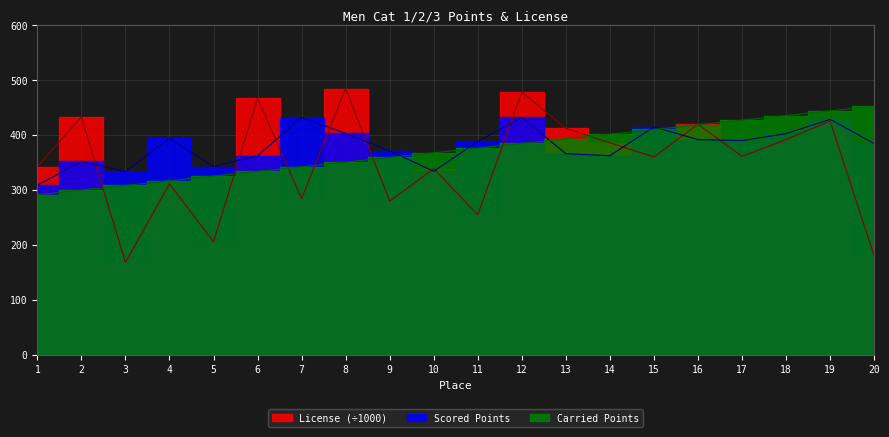

Reading right to left, list all the values displayed in this chart.

Carried Points: 20=452.4	19=443.9	18=435.5	17=427.0	16=418.5	15=410.0	14=401.5	13=393.1	12=384.6	11=376.1	10=367.6	9=359.1	8=350.7	7=342.2	6=333.7	5=325.2	4=316.7	3=308.3	2=299.8	1=291.3
Scored Points: 20=384.6	19=428.5	18=402.4	17=389.8	16=391.7	15=414.6	14=362.4	13=366.0	12=431.9	11=388.2	10=334.0	9=371.1	8=402.9	7=431.8	6=362.3	5=342.6	4=393.8	3=333.5	2=352.0	1=308.6
License: 20=180.2	19=425.5	18=391.6	17=361.3	16=419.5	15=360.1	14=385.7	13=412.1	12=477.9	11=254.9	10=338.7	9=279.7	8=484.6	7=284.3	6=466.5	5=205.7	4=311.0	3=168.2	2=432.8	1=342.4